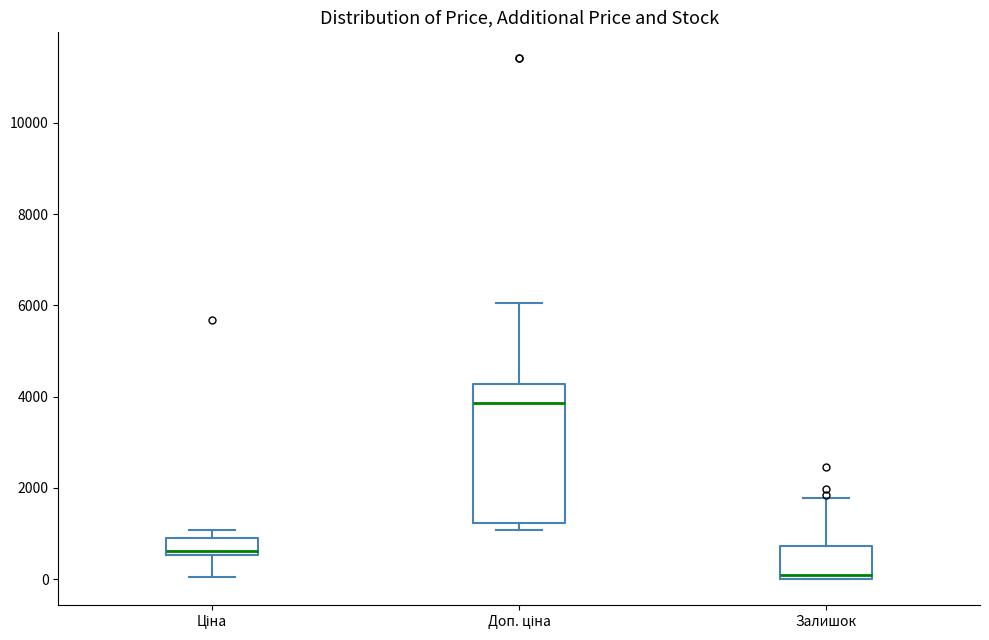

Which box is the tallest, from its lower edge to its upper edge?

Доп. ціна